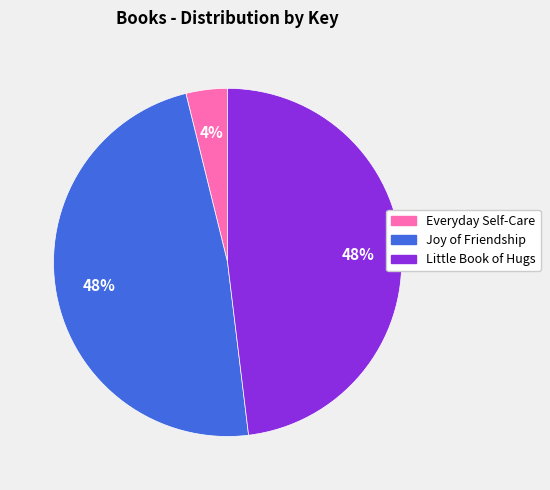

Which has a higher value, Joy of Friendship or Everyday Self-Care?

Joy of Friendship